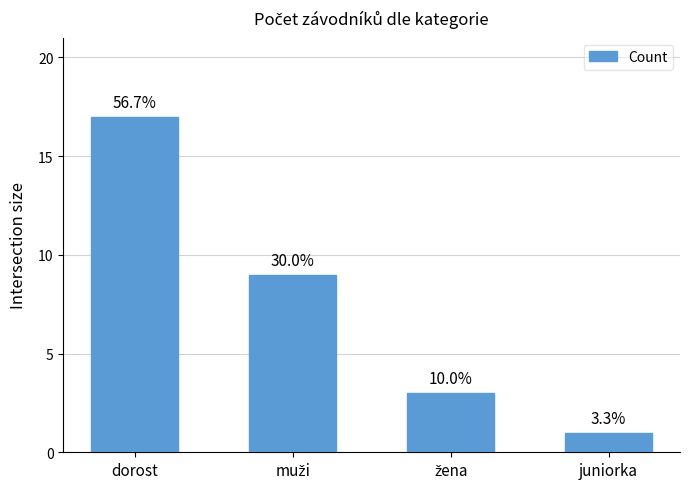

How many values are between 3 and 17?

3